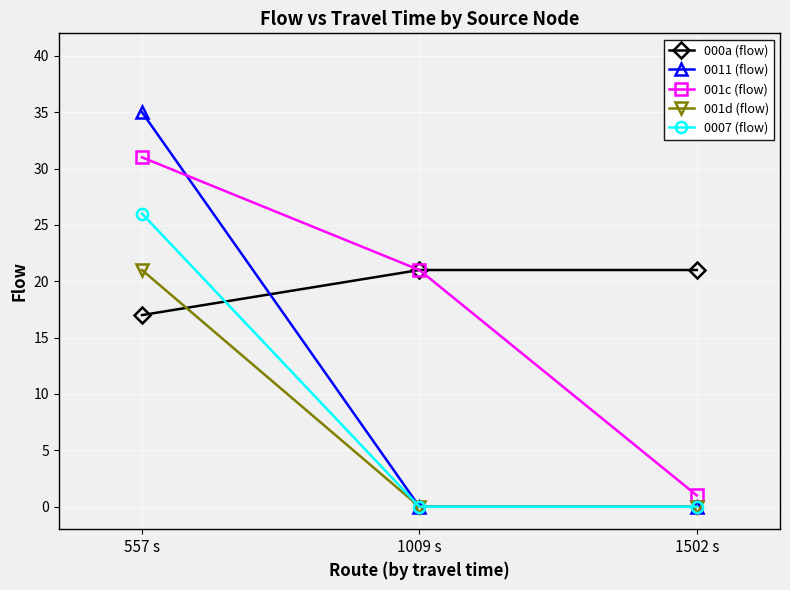

Which series changed the most between 557 s and 1502 s?

0011 (flow)